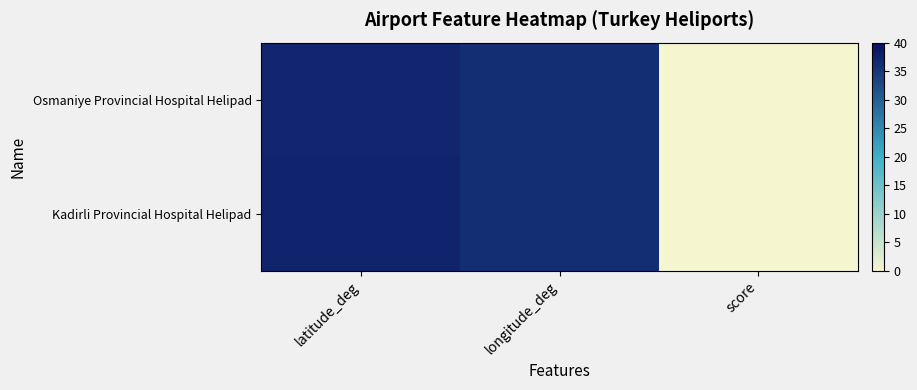

List the series in order of their overall mean, lowest first.

Osmaniye Provincial Hospital Helipad, Kadirli Provincial Hospital Helipad